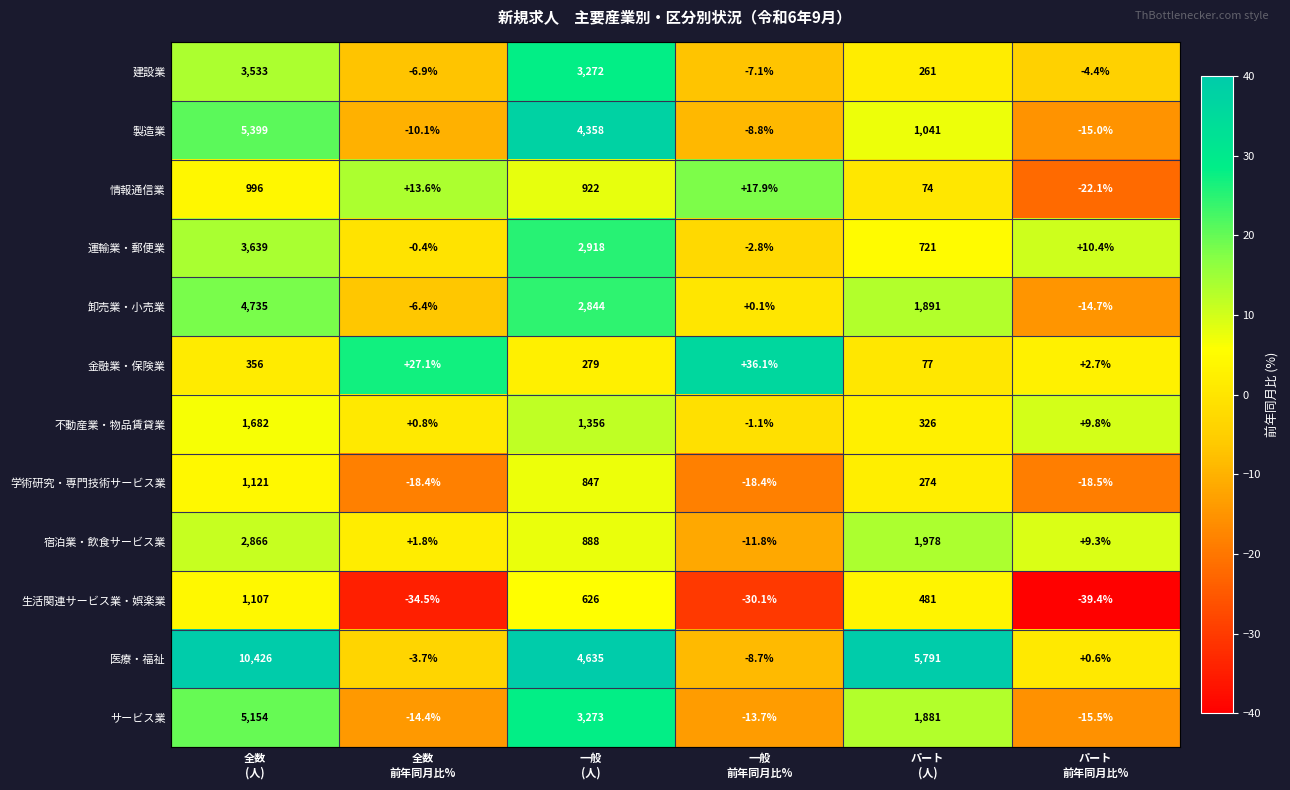

Which series has the largest range (max minus min)?

医療・福祉